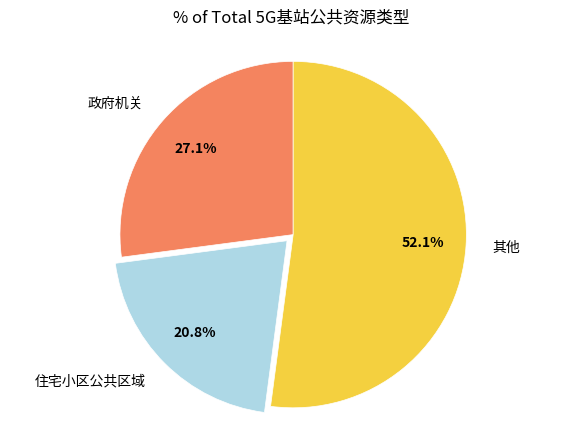

Rank the categories by value from lowest to highest.

住宅小区公共区域, 政府机关, 其他